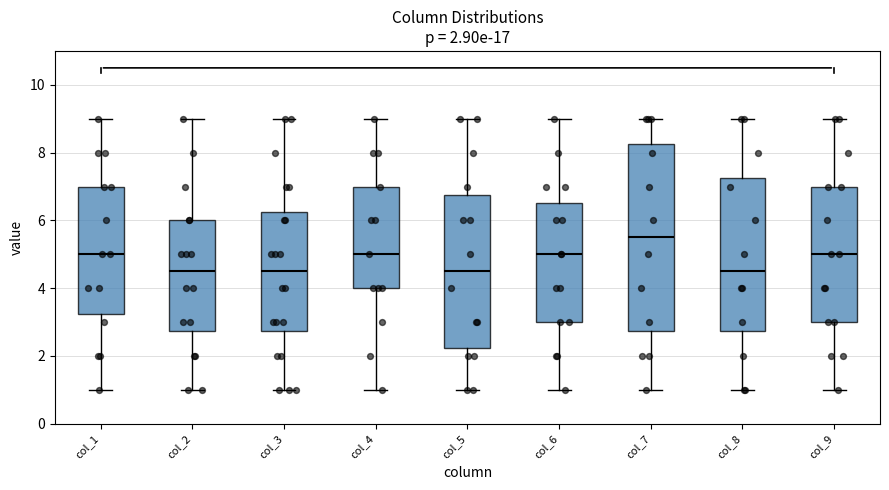

Comparing the boxes themselves (not the whiskers), which one is the tallest?

col_7